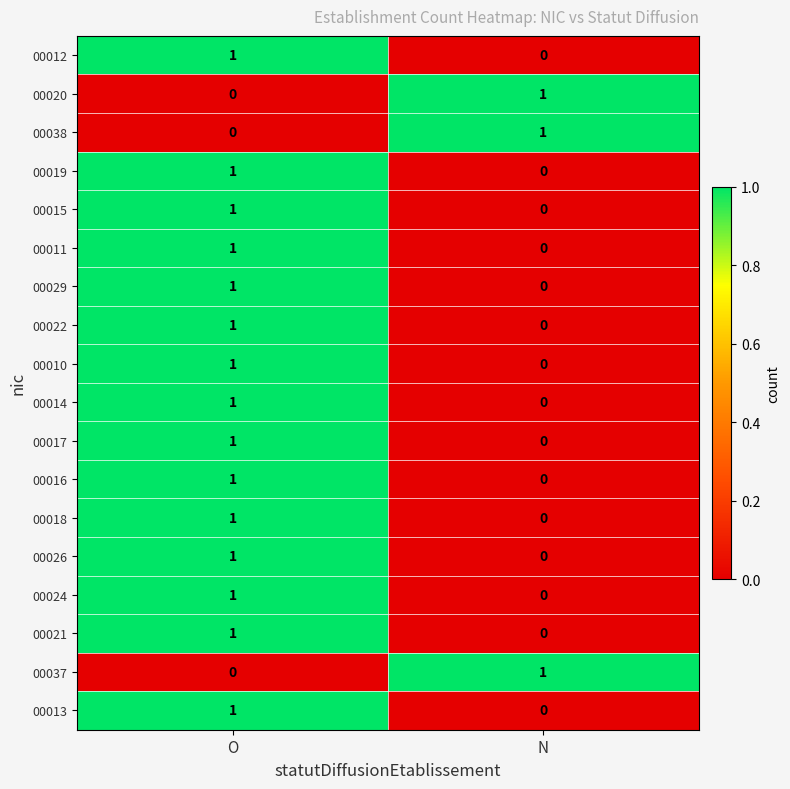

List the labels in order of 00021 value, largest first.

O, N